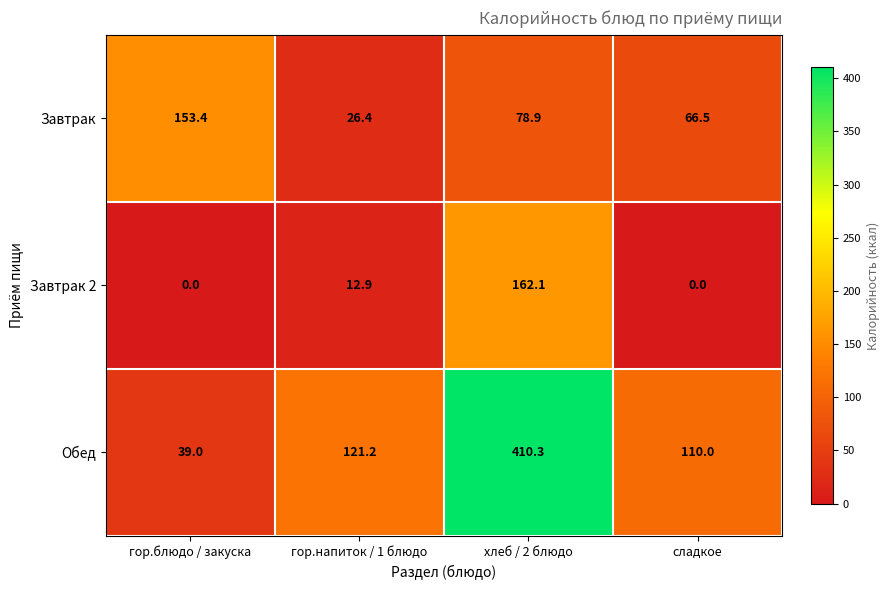

Which category has the highest value across all series?

хлеб / 2 блюдо